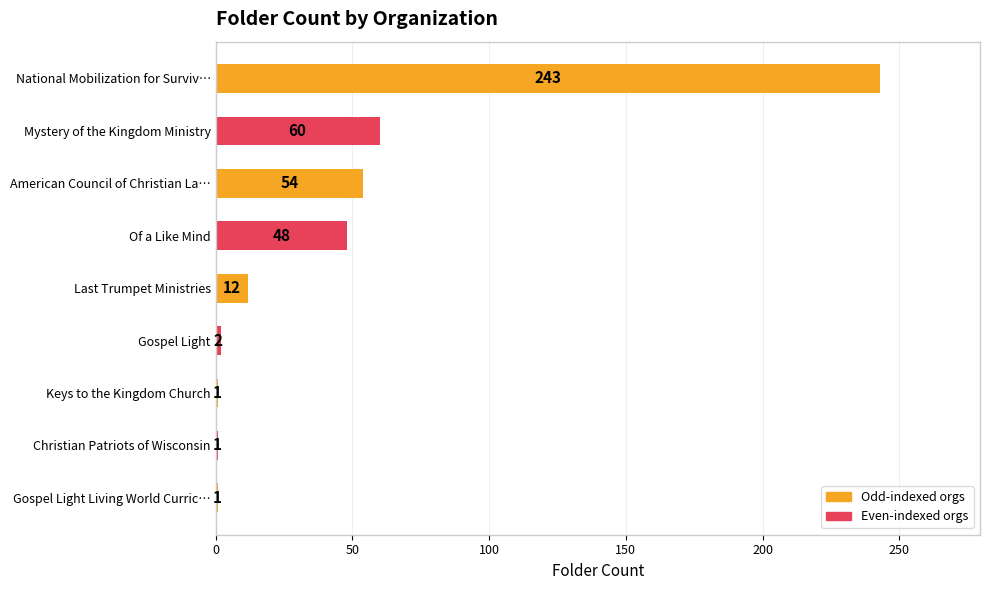

What is the minimum value shown in the chart?

1